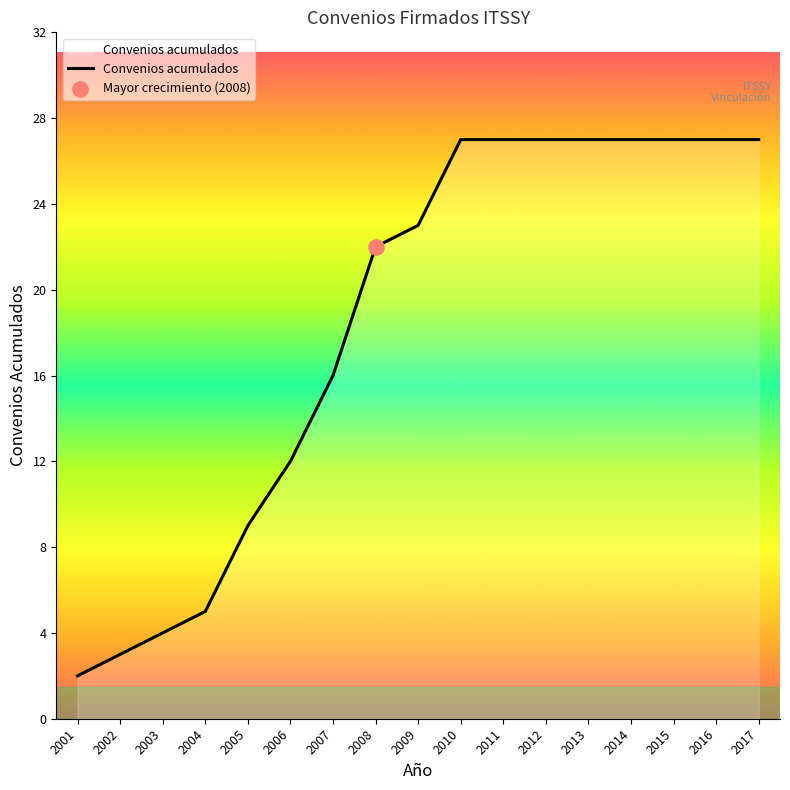

What is the change in value from 2006 to 2009?

+11